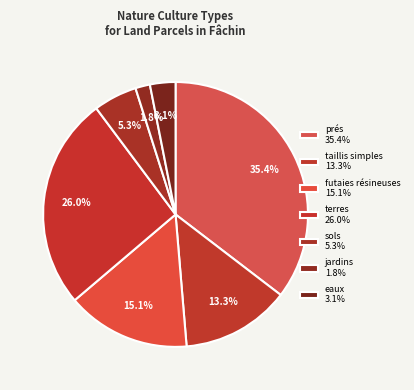

Which category has the biggest portion of the pie?

prés